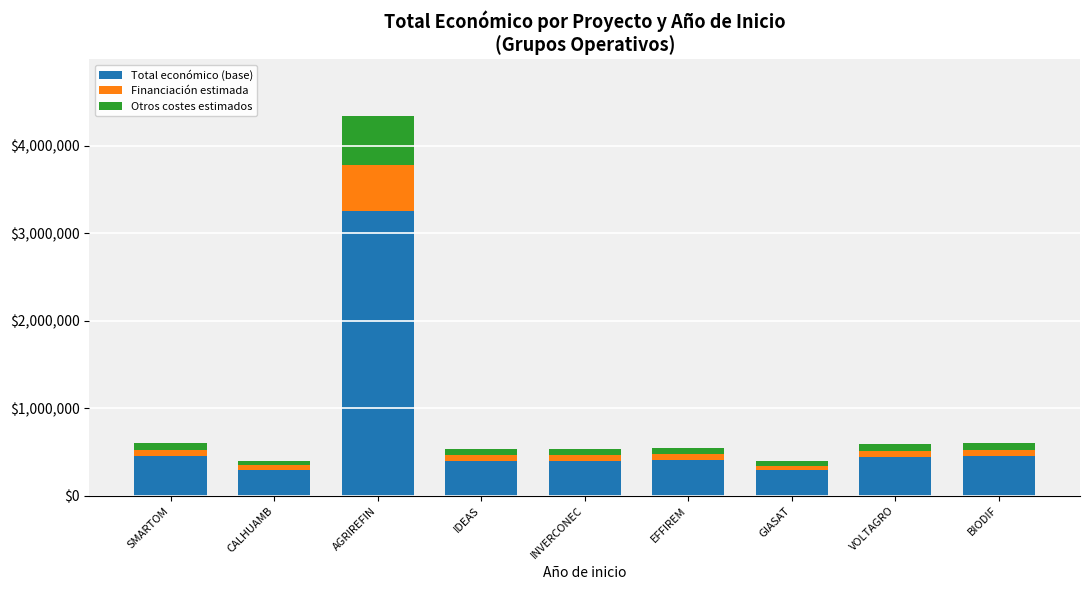

Are the bars grouped side by side (vs. stacked)?

No